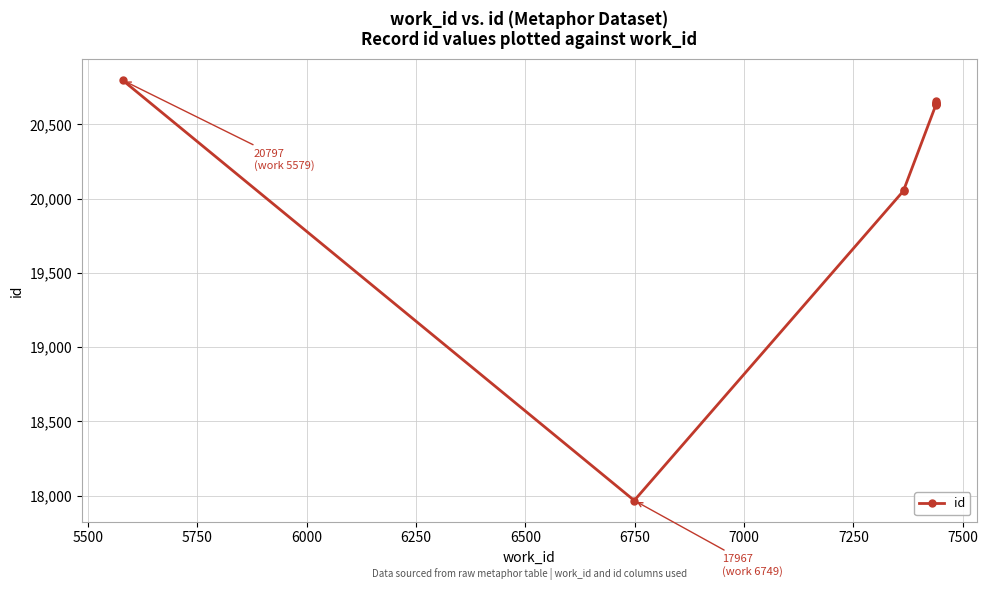

Reading right to left, extract all data points from this chart.

20659	20645	20640	20637	20634	20633	20056	20053	17967	20797